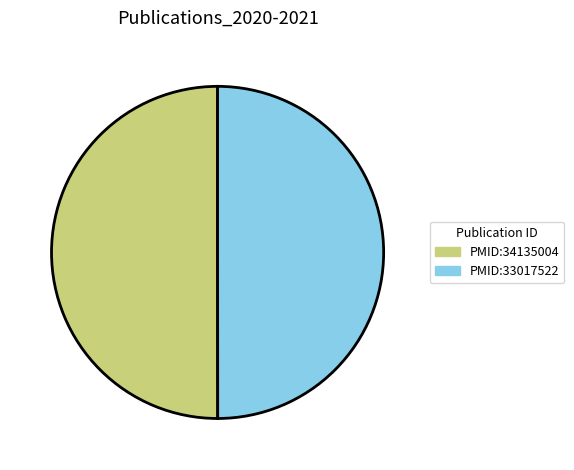

Combined, do PMID:34135004 and PMID:33017522 account for over 50%?

Yes